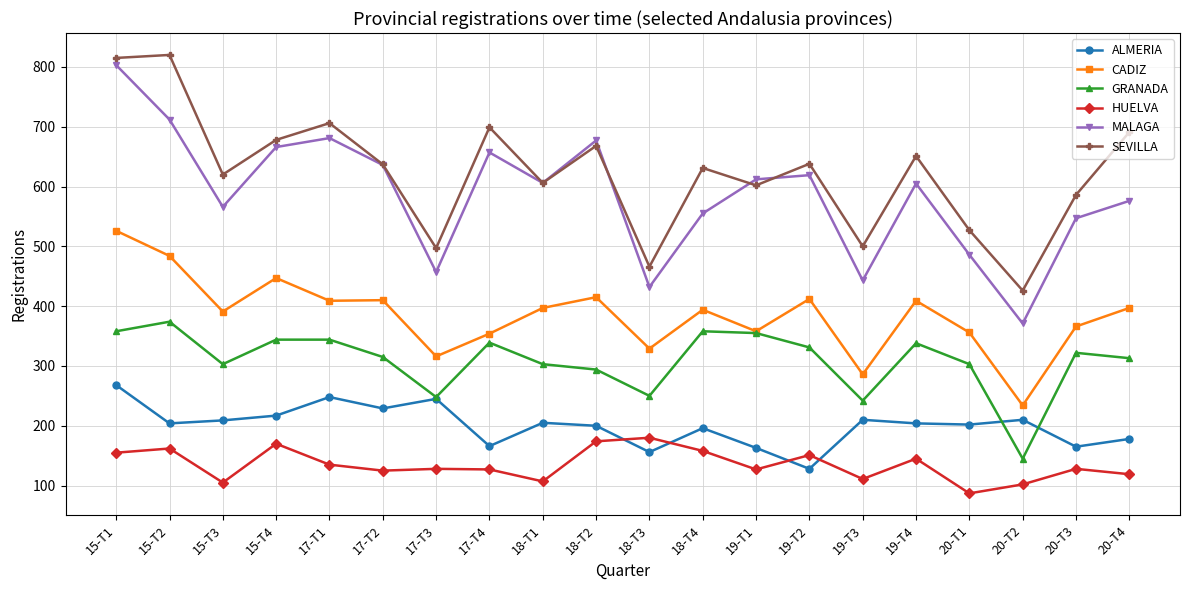

Is it true that ALMERIA equals 97 at 18-T4?

False